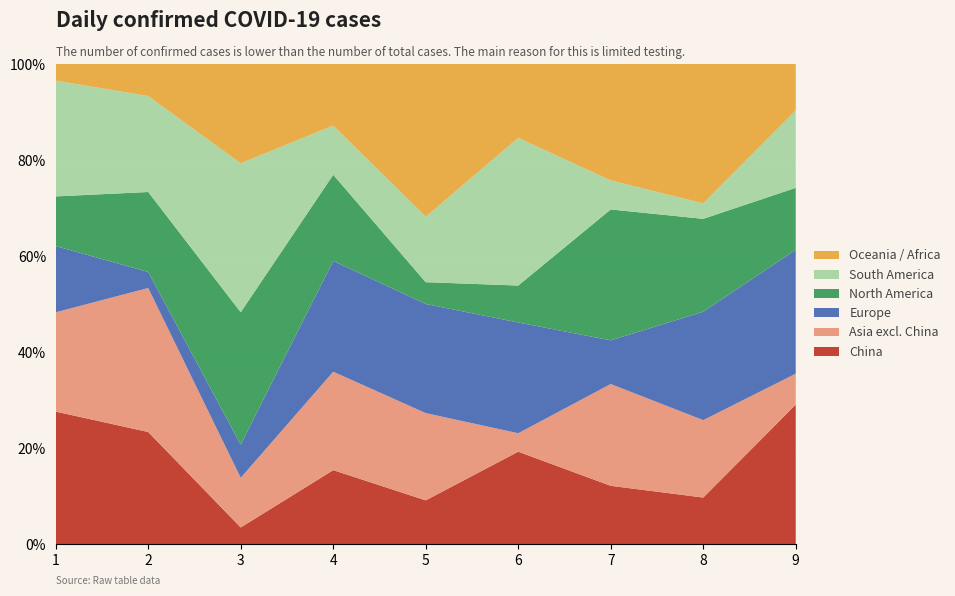

What is the total value across all series at 1?

100.0